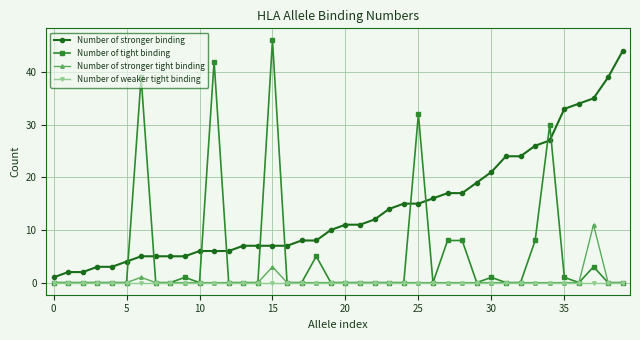

True or false: Number of stronger binding and Number of tight binding intersect in this chart.

True